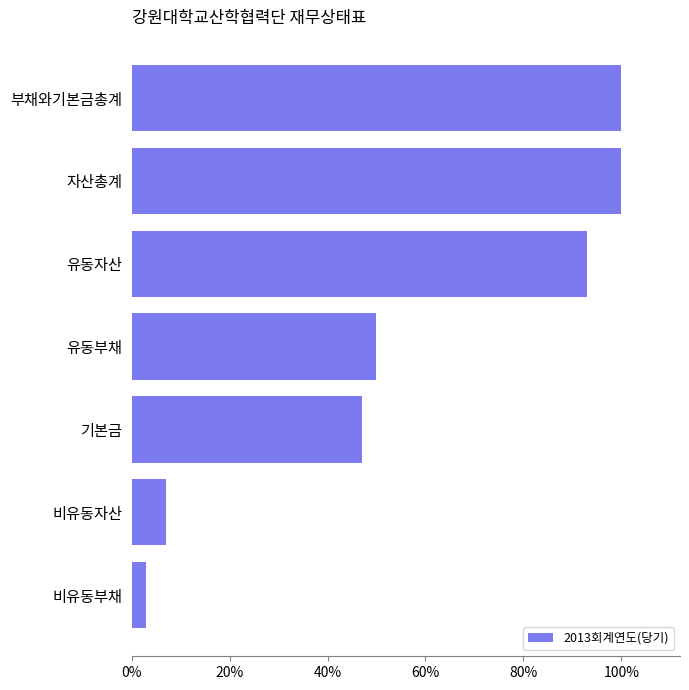

At which category does the chart reach its minimum across all series?

비유동부채